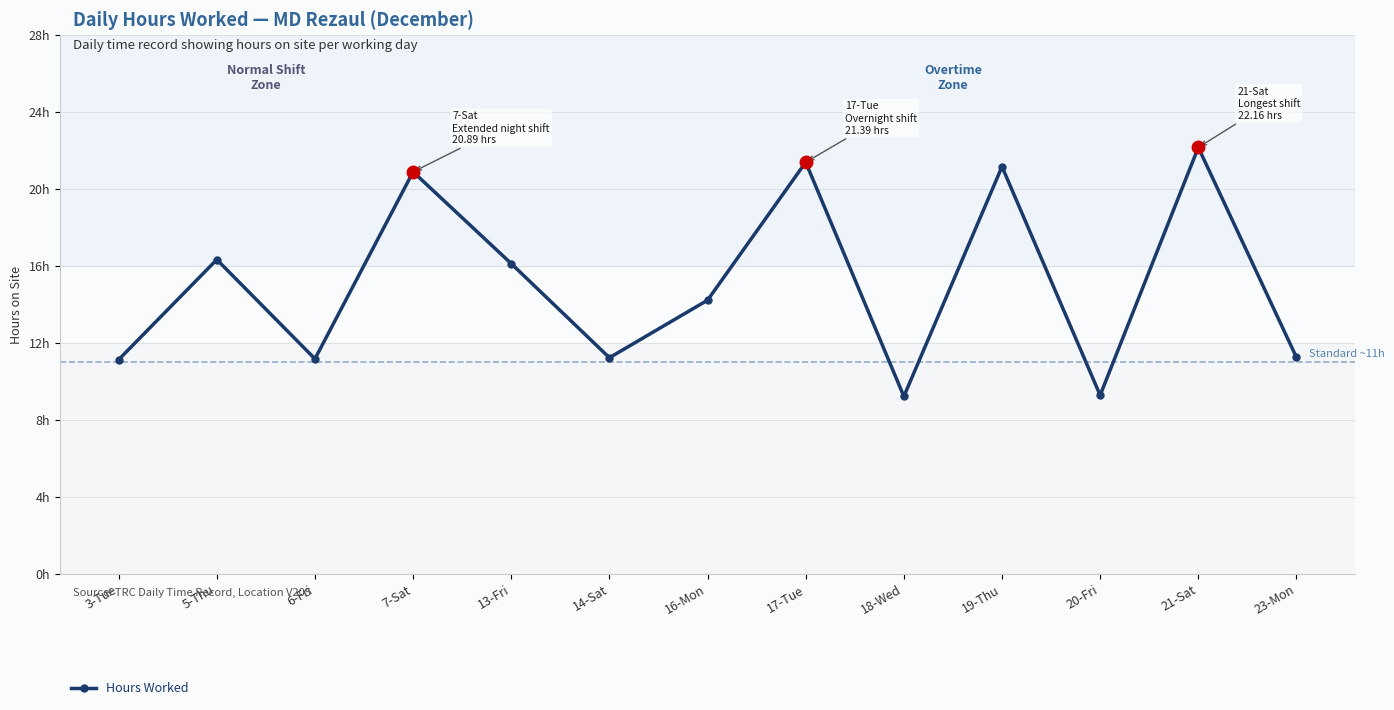

What is the smallest value displayed?

9.2